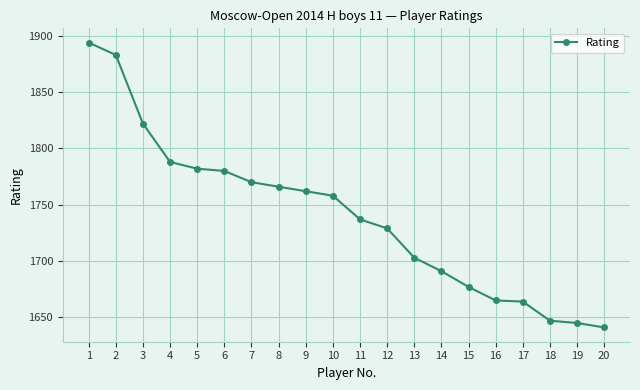

What is the difference between the maximum and minimum values?

253